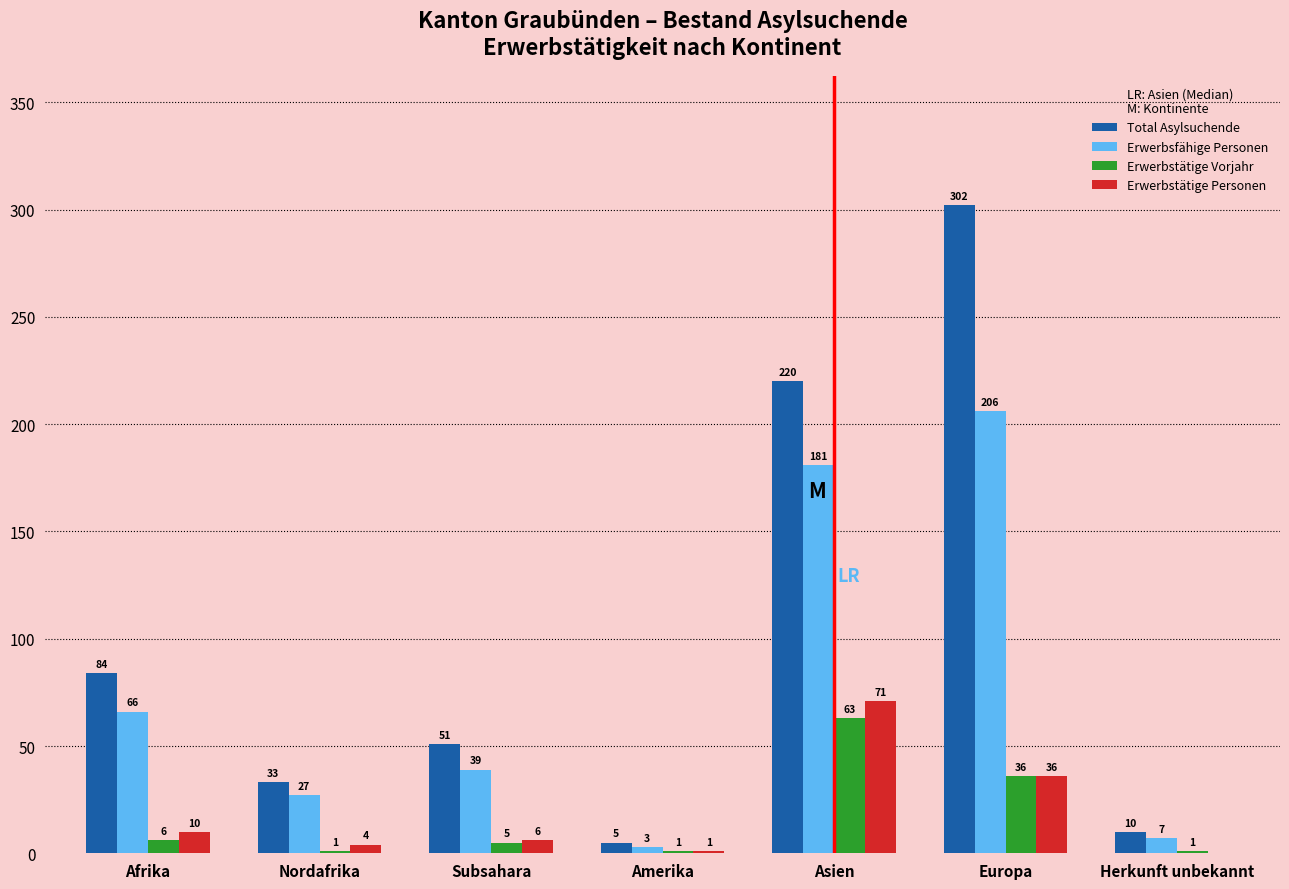

Reading left to right, list all the values displayed in this chart.

Total Asylsuchende: Afrika=84	Nordafrika=33	Subsahara=51	Amerika=5	Asien=220	Europa=302	Herkunft unbekannt=10
Erwerbsfähige Personen: Afrika=66	Nordafrika=27	Subsahara=39	Amerika=3	Asien=181	Europa=206	Herkunft unbekannt=7
Erwerbstätige Vorjahr: Afrika=6	Nordafrika=1	Subsahara=5	Amerika=1	Asien=63	Europa=36	Herkunft unbekannt=1
Erwerbstätige Personen: Afrika=10	Nordafrika=4	Subsahara=6	Amerika=1	Asien=71	Europa=36	Herkunft unbekannt=0